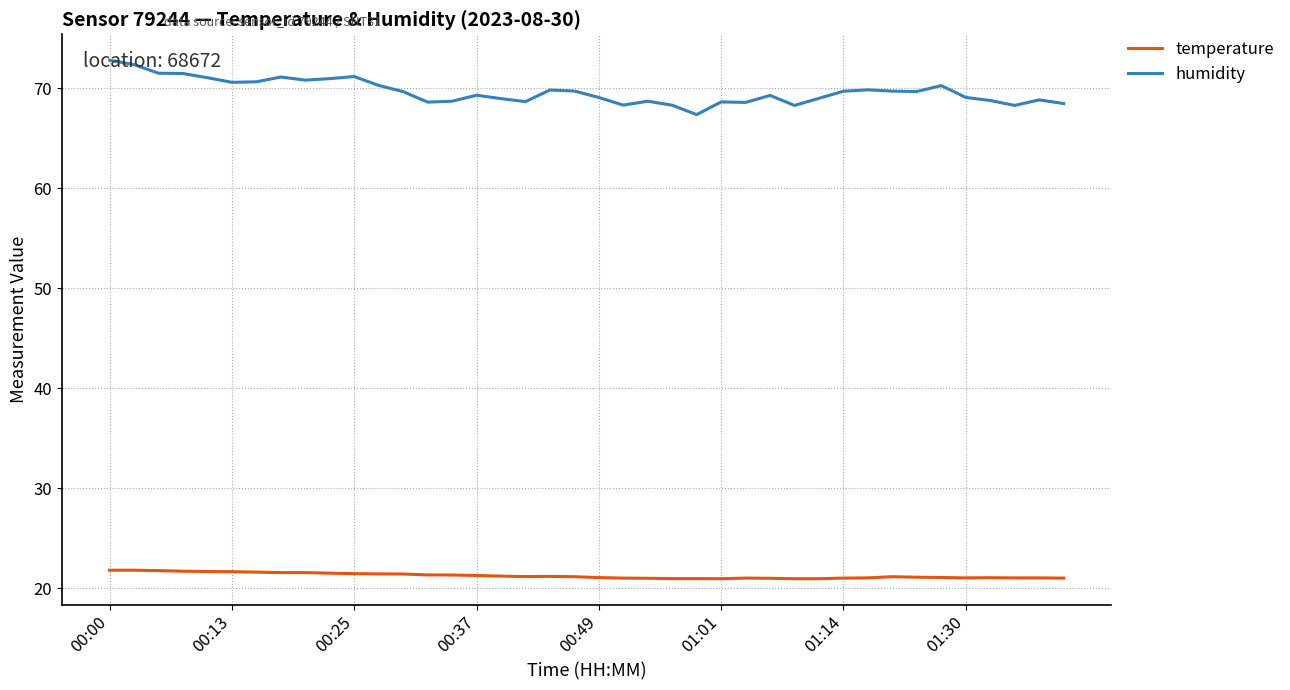

Which series has the largest range (max minus min)?

humidity